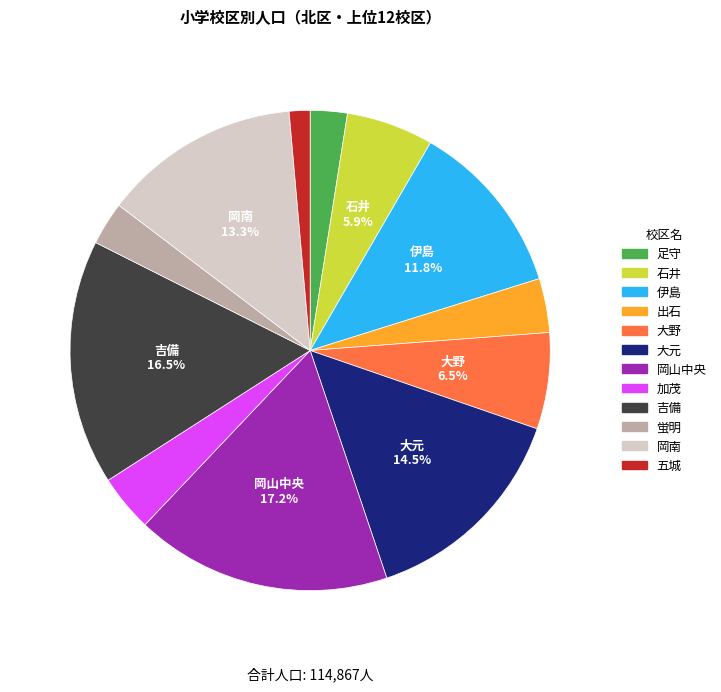

Is 石井 the majority of the pie?

No